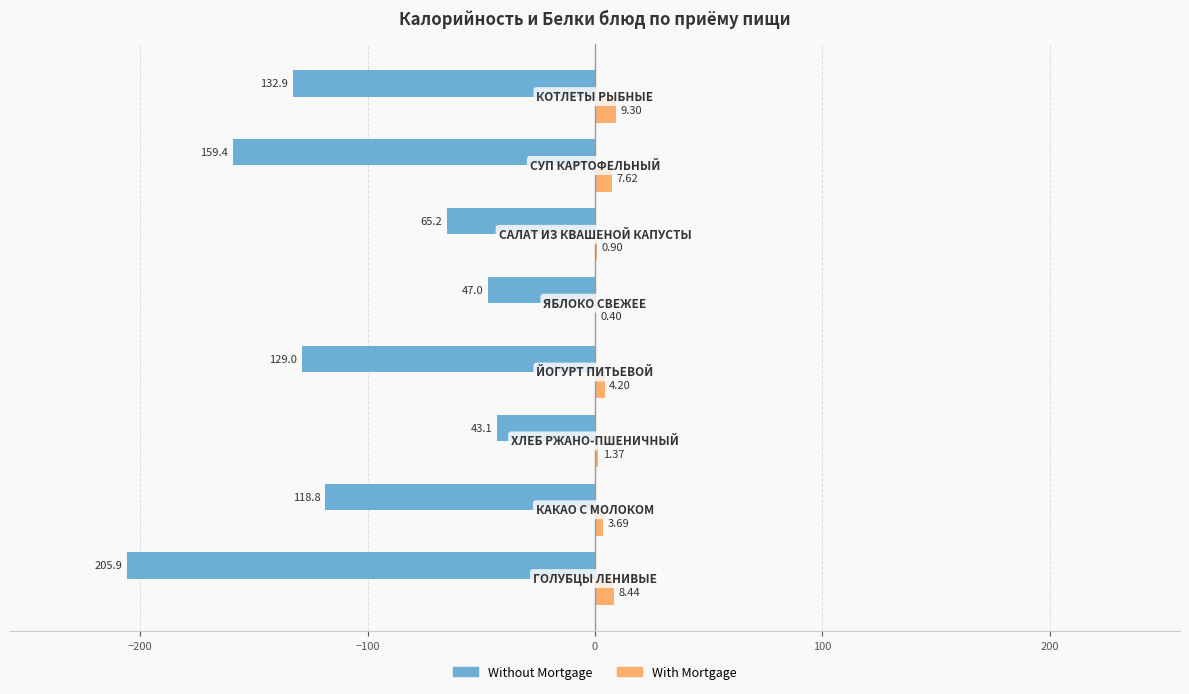

What is the highest value of the Without Mortgage series?

-43.1